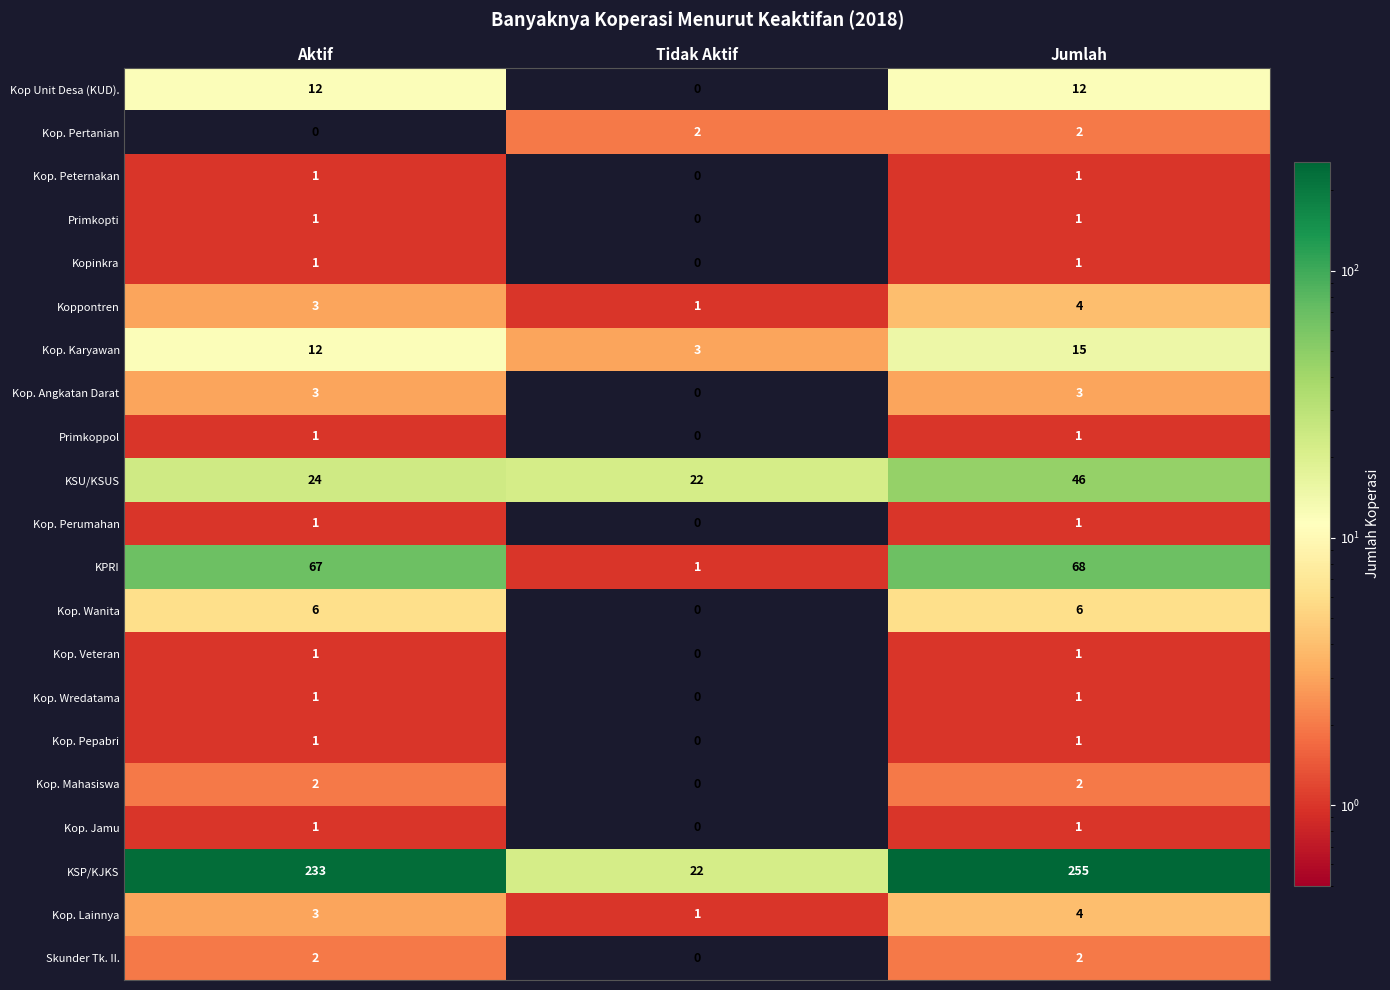

Is it true that Kop. Karyawan equals 12 at Aktif?

True